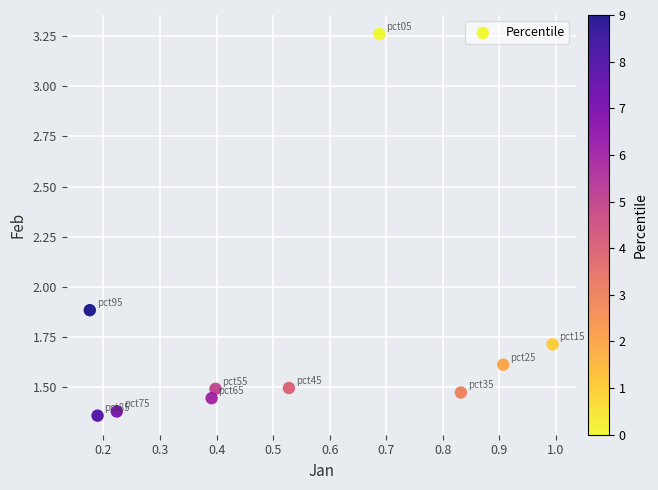

What Y value in the scatter plot is closest to 2?

1.9